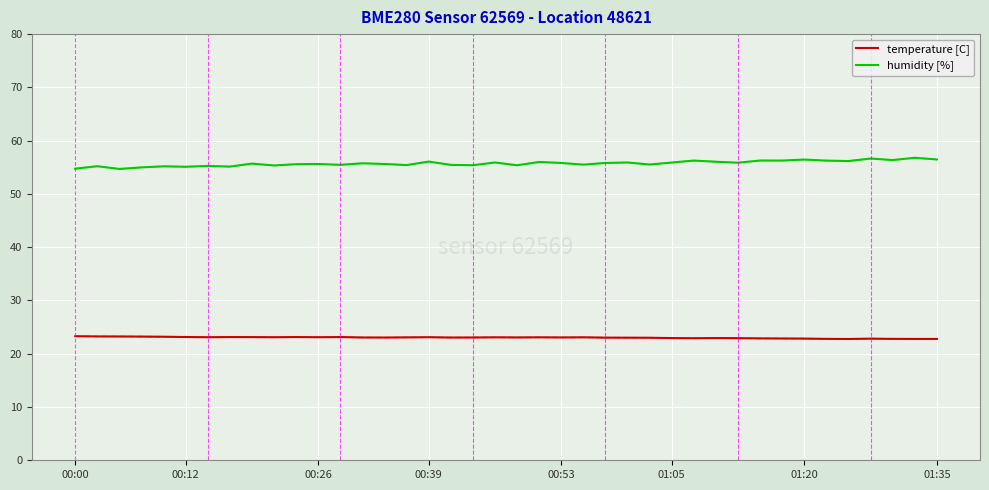

True or false: humidity [%] and temperature [C] intersect in this chart.

False